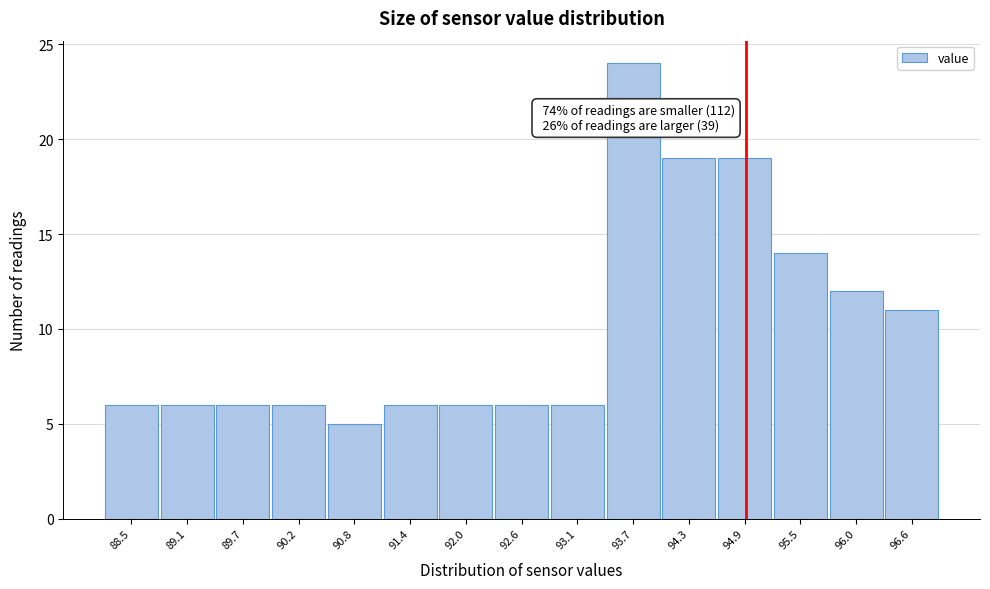

Reading left to right, transcribe all the data shown in this chart.

88.5=6	89.1=6	89.7=6	90.2=6	90.8=5	91.4=6	92.0=6	92.6=6	93.1=6	93.7=24	94.3=19	94.9=19	95.5=14	96.0=12	96.6=11